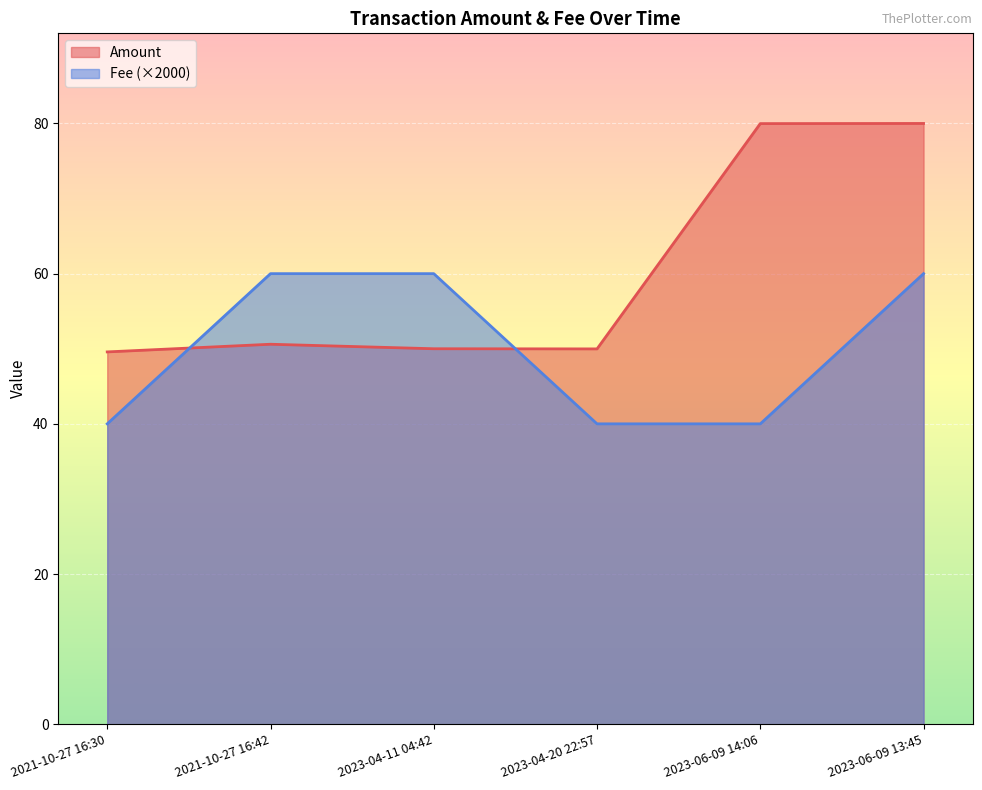

What is the ratio of the value at 2023-06-09 13:45 to the value at 2021-10-27 16:30?

1.6